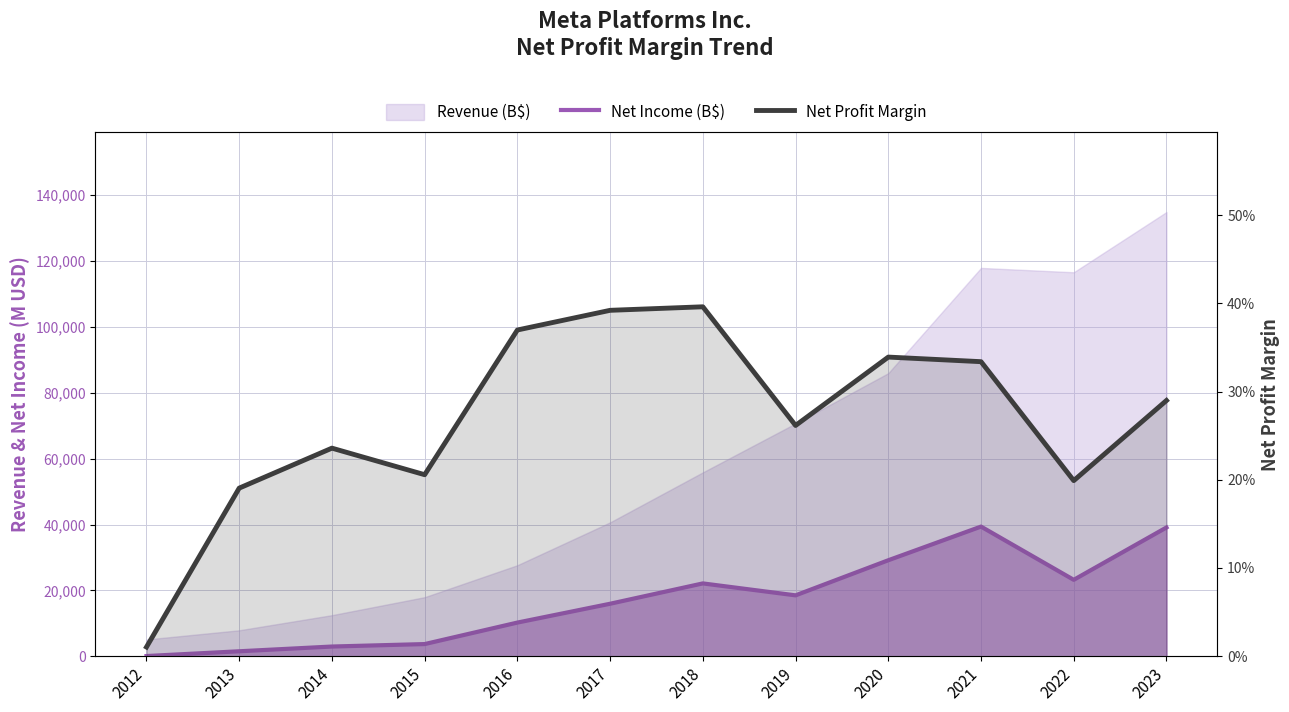

The Net Profit Margin series shows 0.2 at 2014. True or false?

True